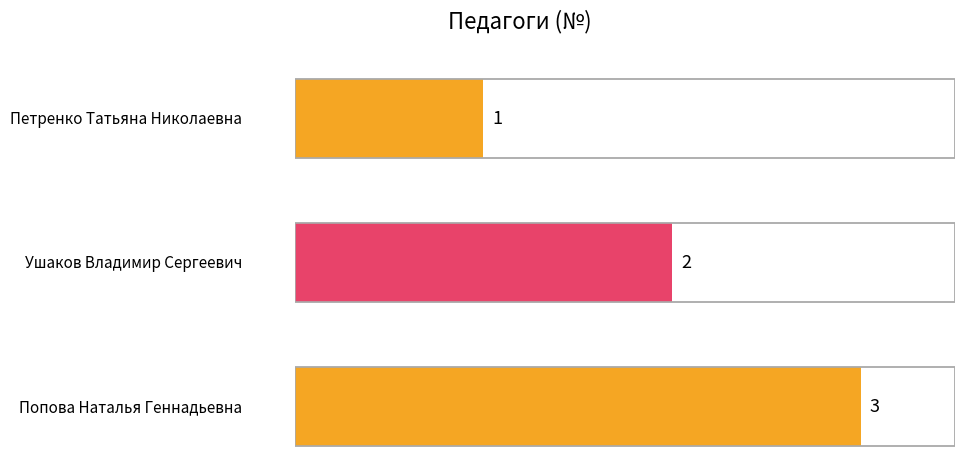

Reading left to right, what are all the values shown in this chart?

Петренко Татьяна Николаевна=1	Ушаков Владимир Сергеевич=2	Попова Наталья Геннадьевна=3